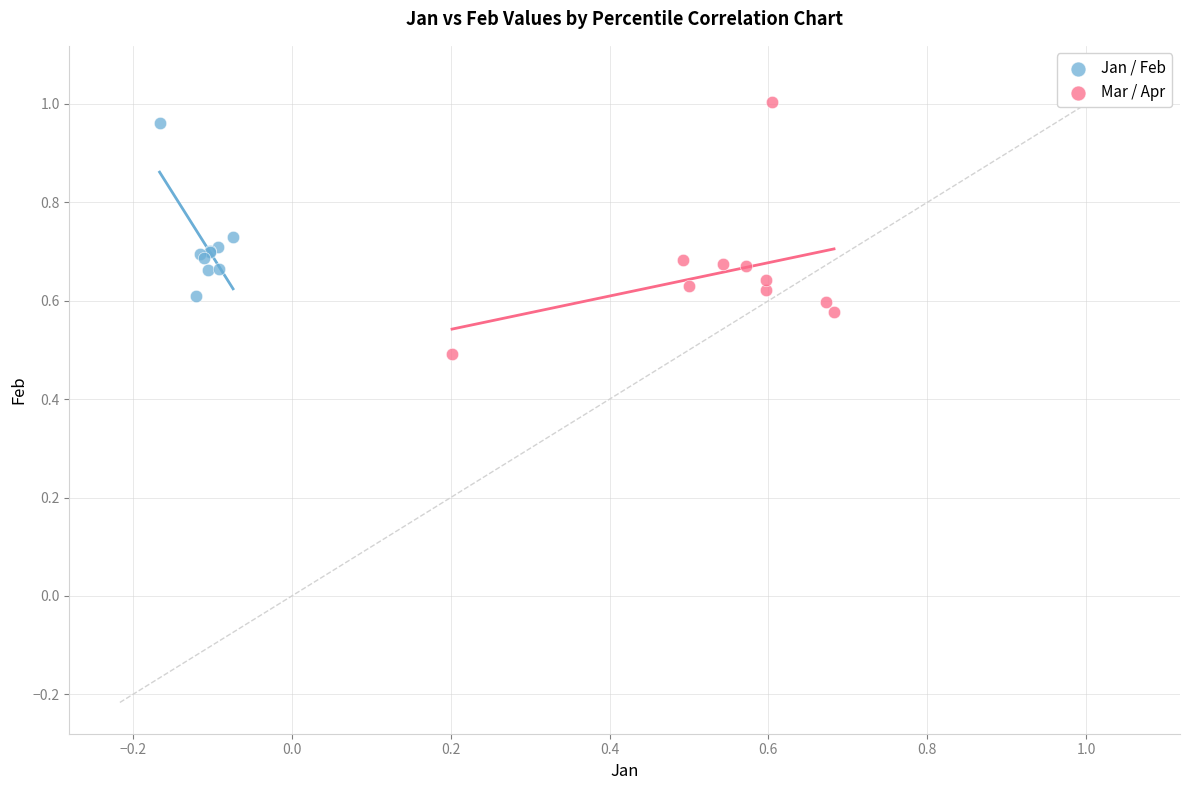

Which series reaches the minimum Y coordinate?

Mar / Apr